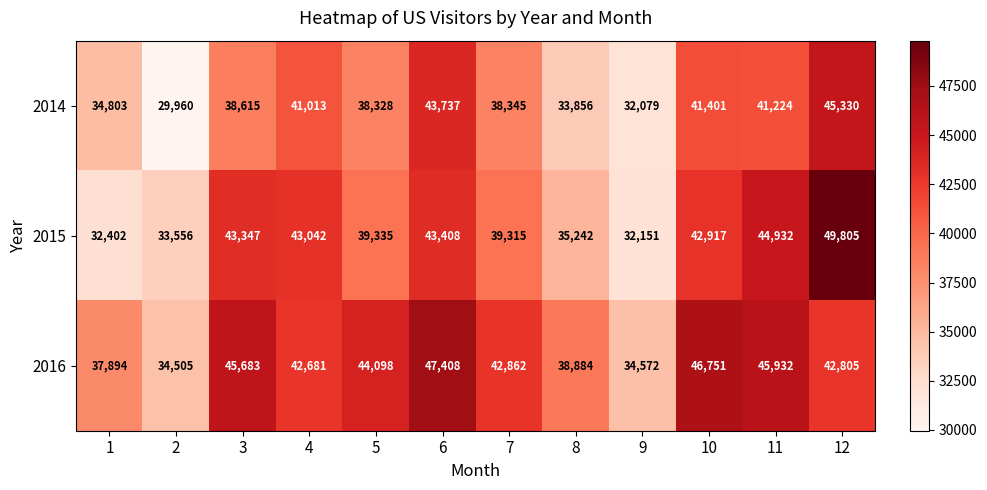

Count the number of categories in the chart.

12